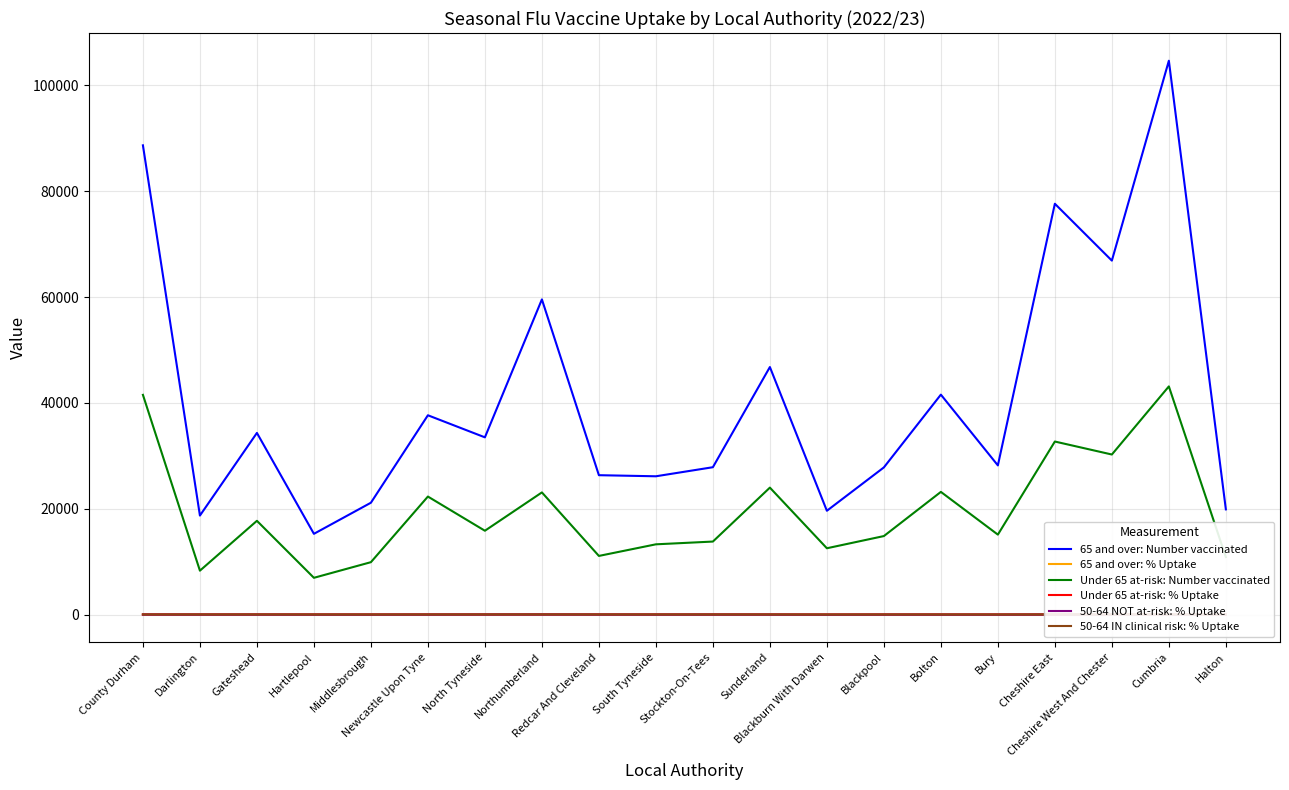

At which category does the chart reach its peak across all series?

Cumbria